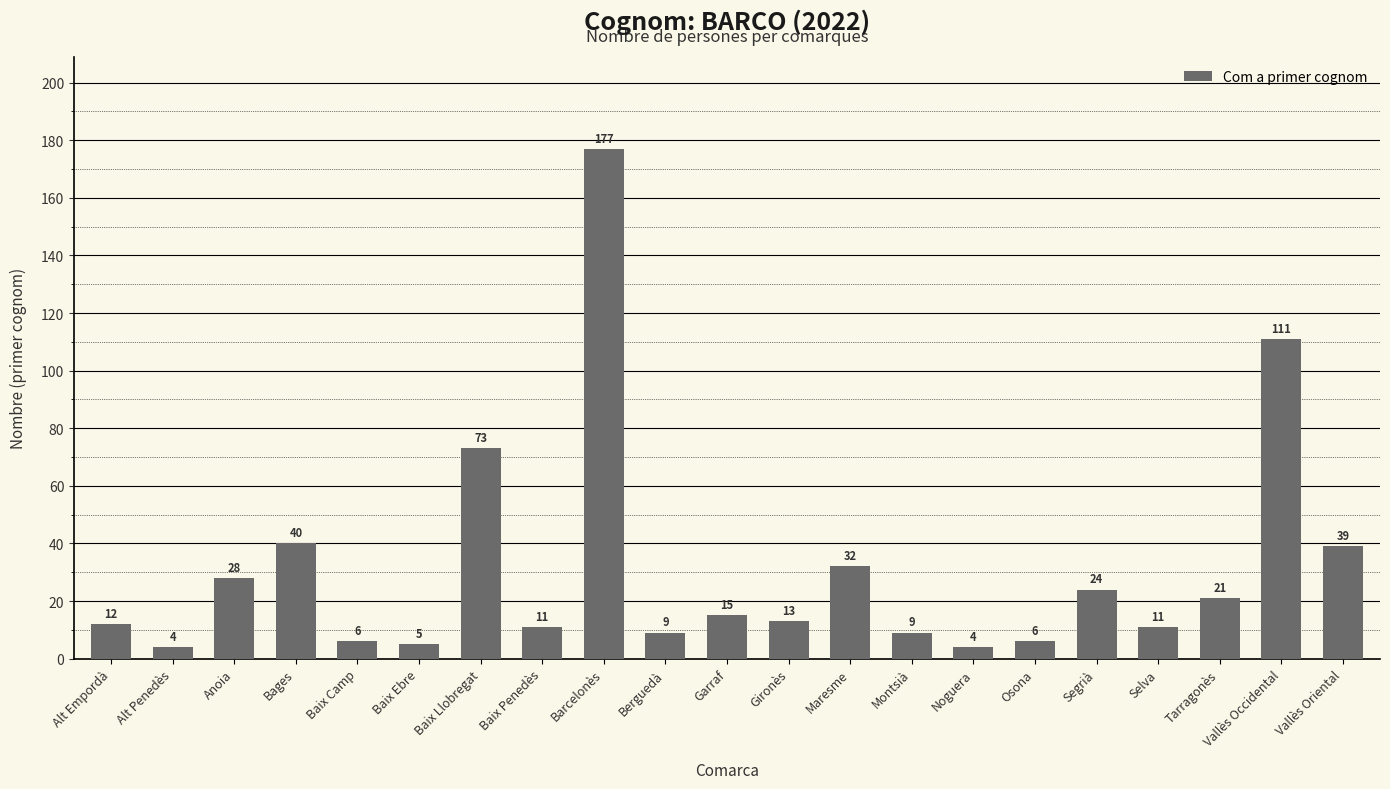

True or false: the data shows 12 at Alt Empordà.

True